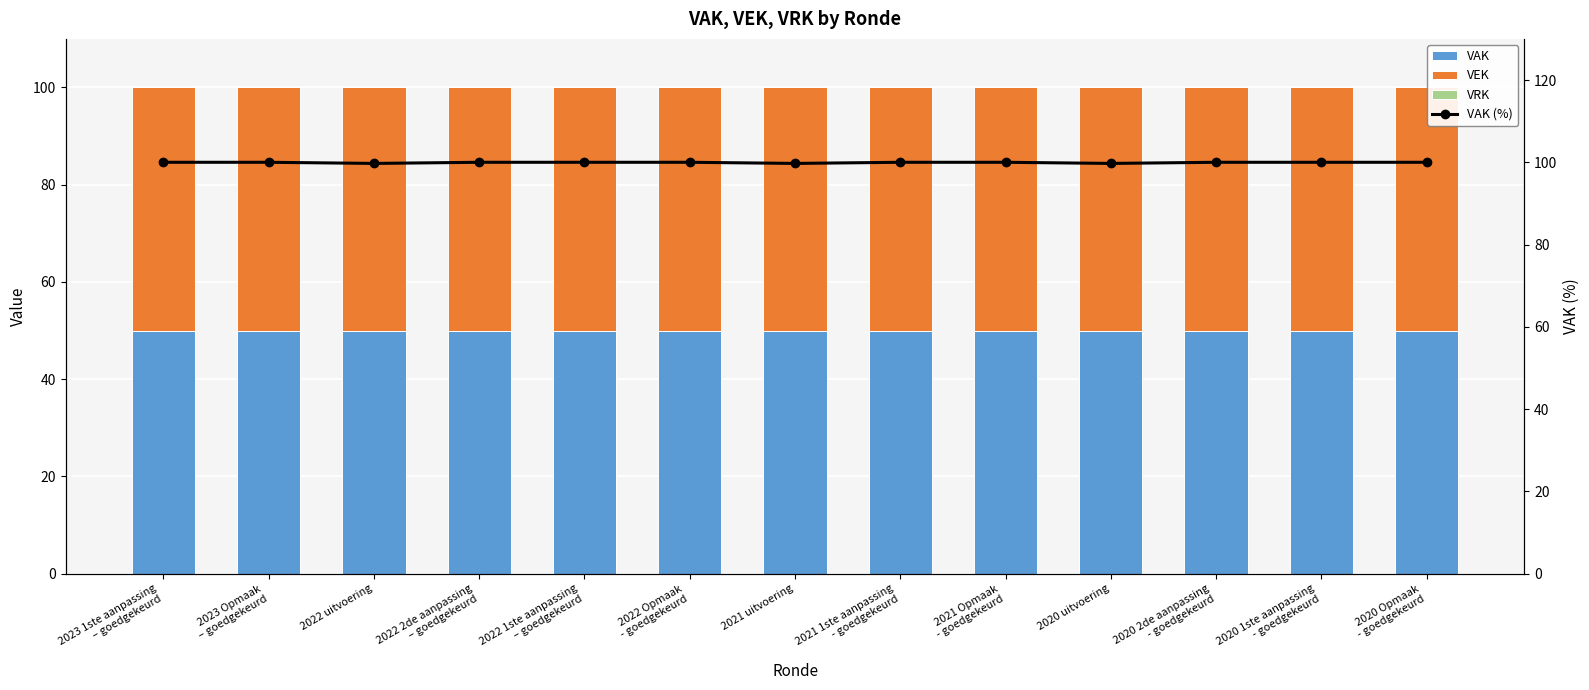

At which category is the sum across all series the highest?

2023 1ste aanpassing
– goedgekeurd